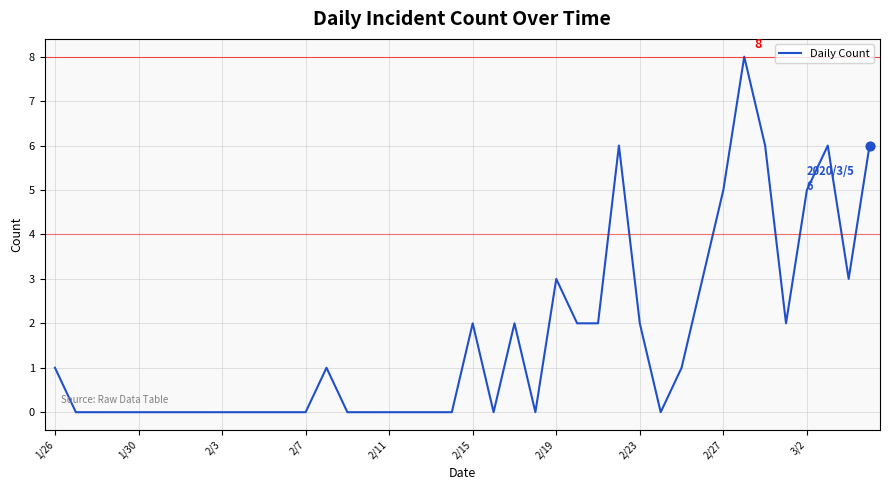

What is the greatest value displayed?

8